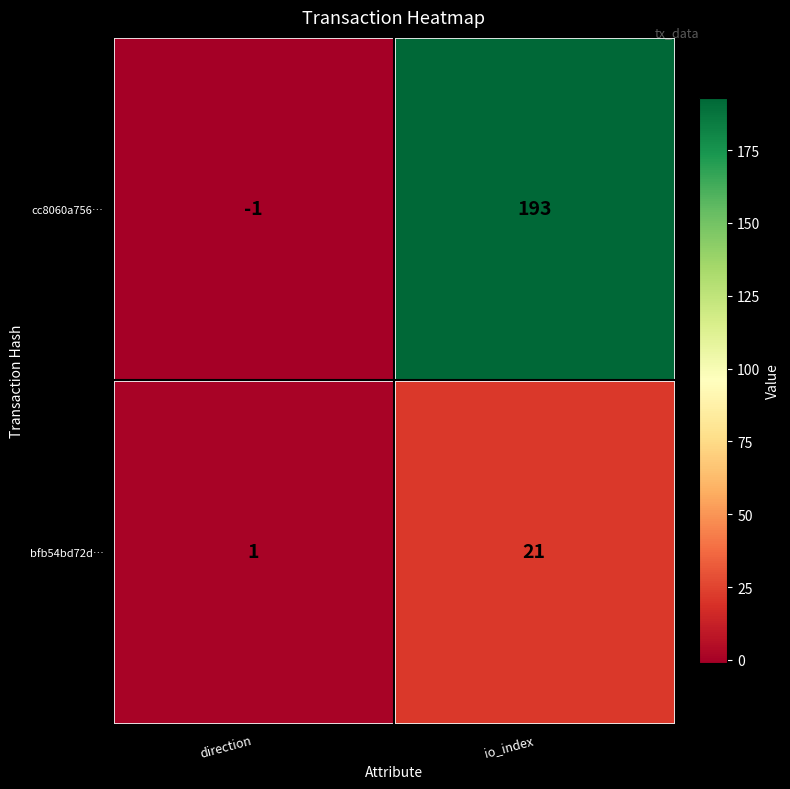

Reading left to right, list all the values displayed in this chart.

cc8060a756…: direction=-1	io_index=193
bfb54bd72d…: direction=1	io_index=21